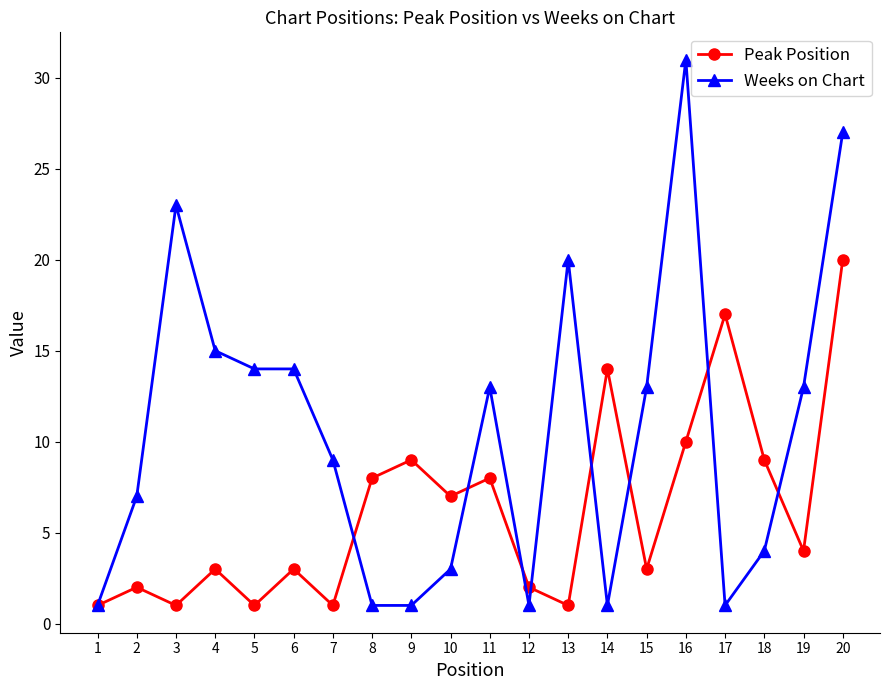

Rank the series at 6 from highest to lowest value.

Weeks on Chart, Peak Position